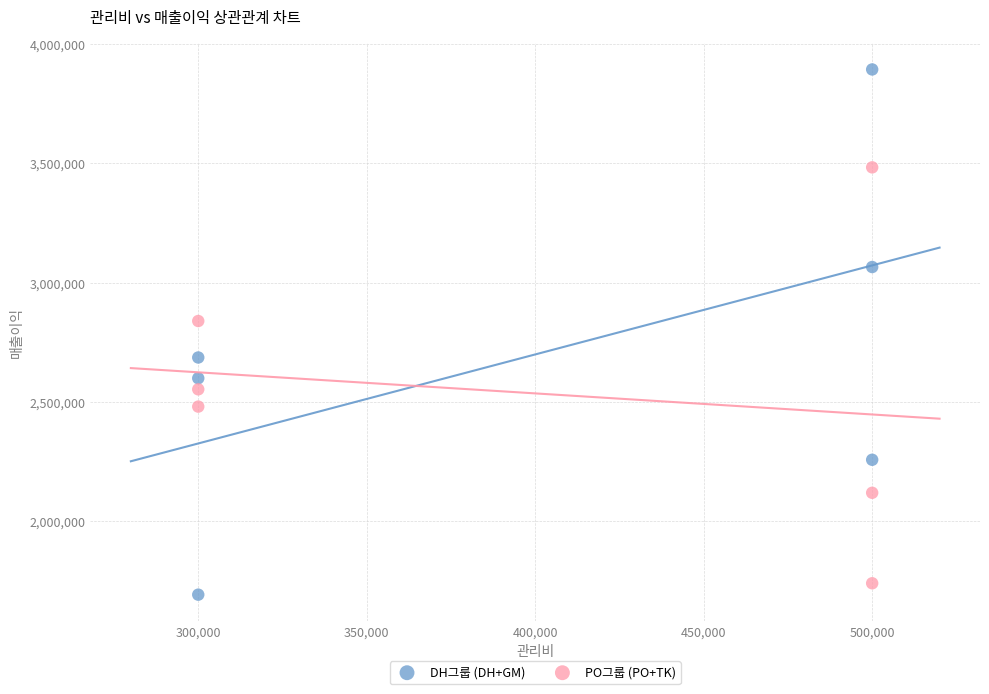

Which series contains the highest Y value?

DH그룹 (DH+GM)